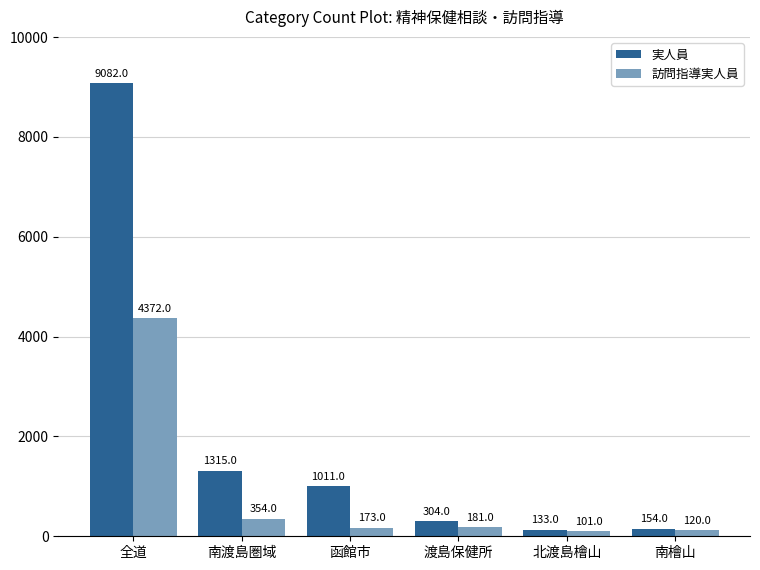

Between 南渡島圏域 and 南檜山, which series saw the biggest shift?

実人員